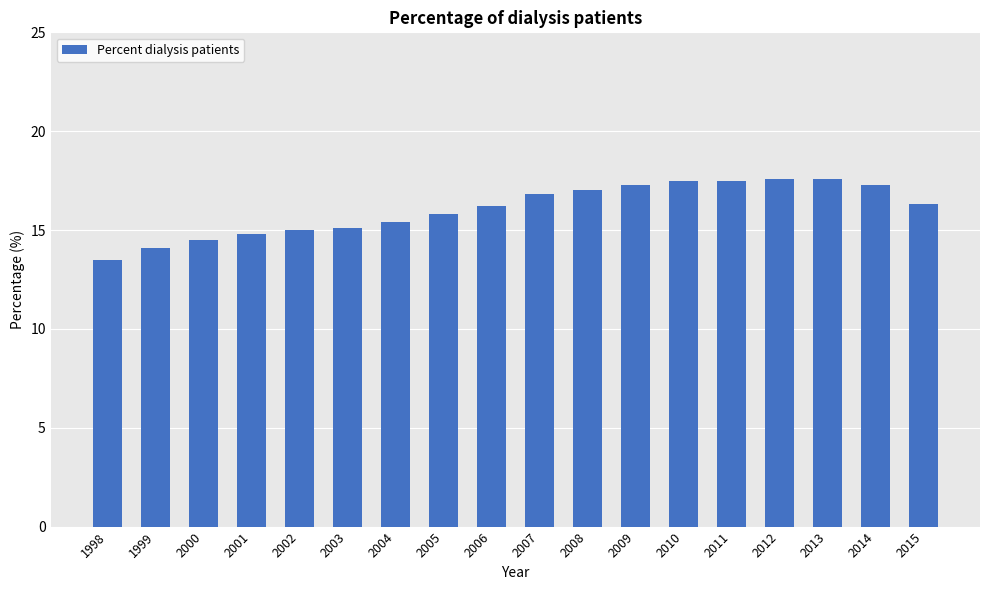

What is the minimum value shown in the chart?

13.5